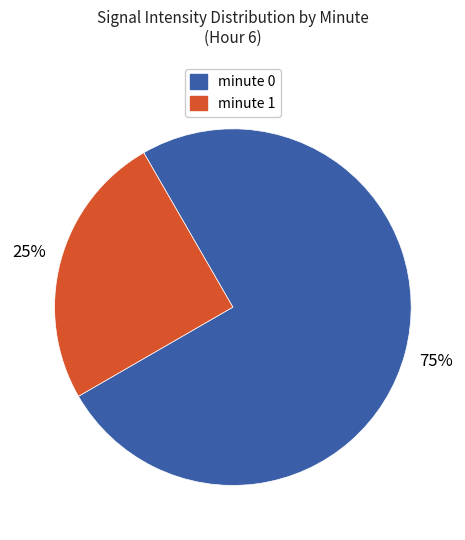

To the nearest percent, what percentage of the pie is minute 0?

75%